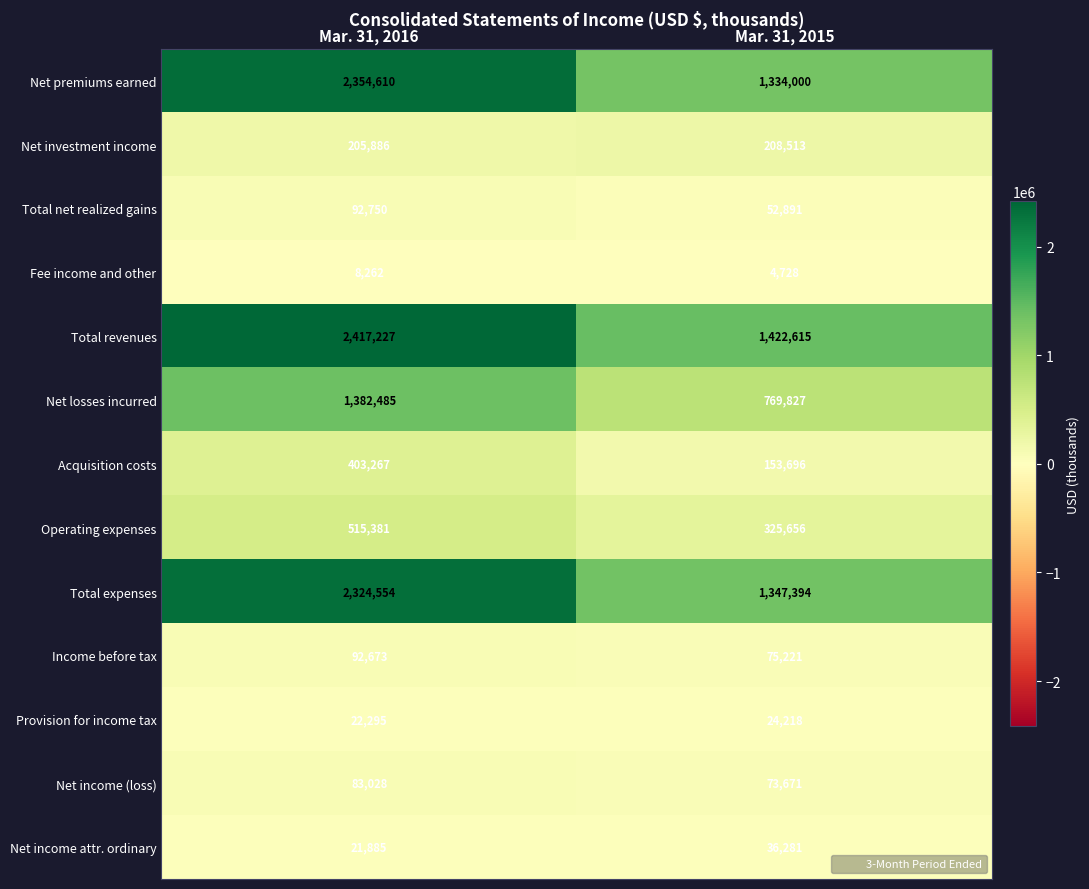

What is the maximum value shown in the chart?

2417227